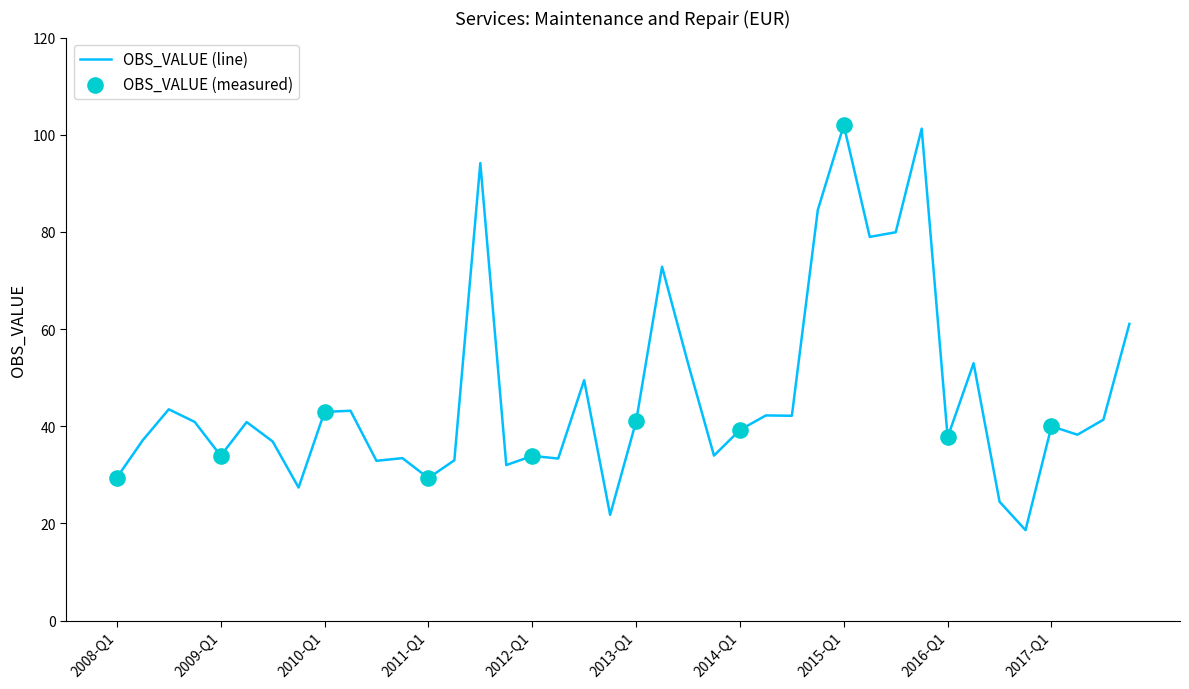

What is the maximum value shown in the chart?

102.0